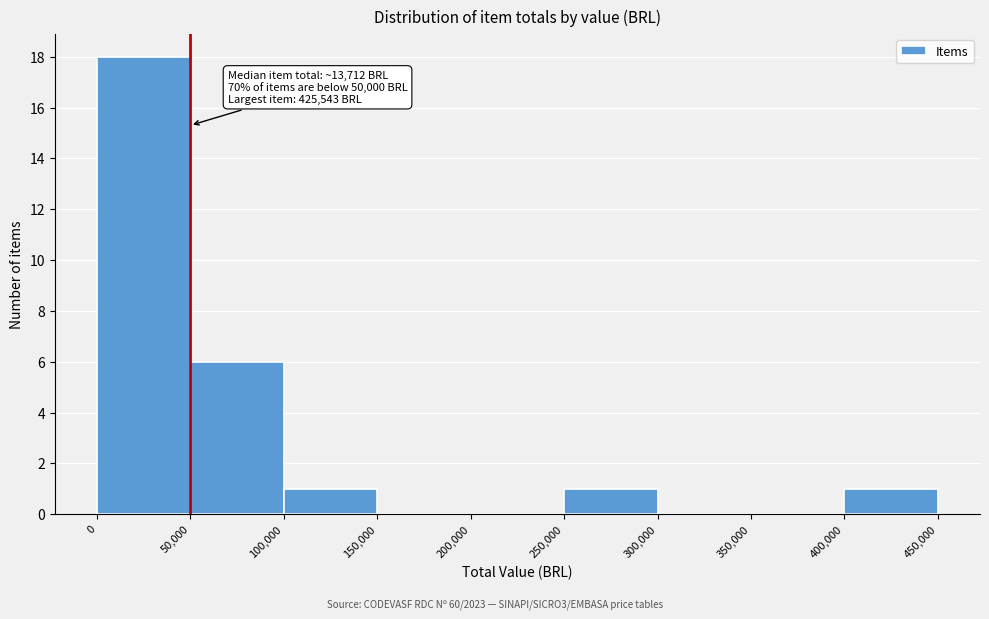

Which range on the x-axis has the tallest bar?

0 to 50,000